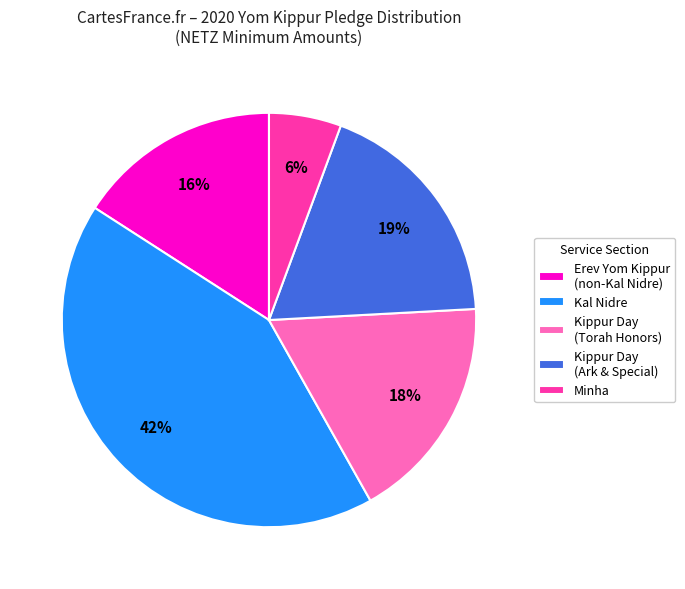

Count the number of slices in the pie.

5